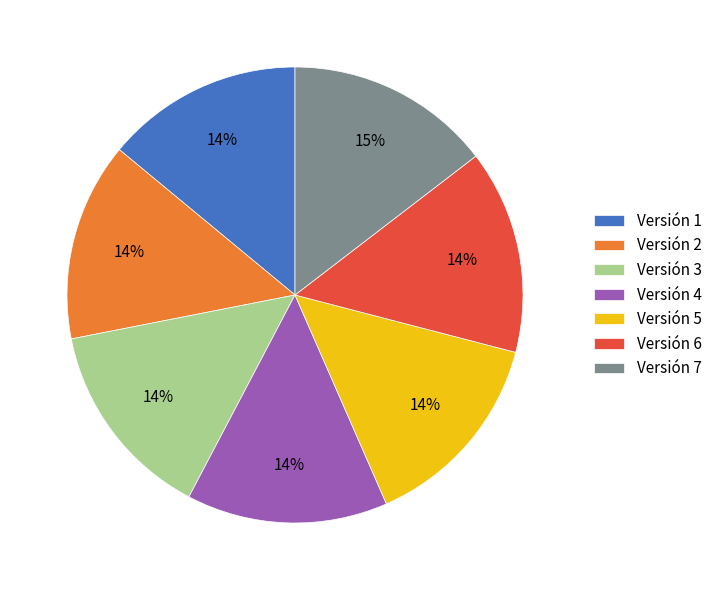

Combined, do Versión 5 and Versión 1 account for over 50%?

No